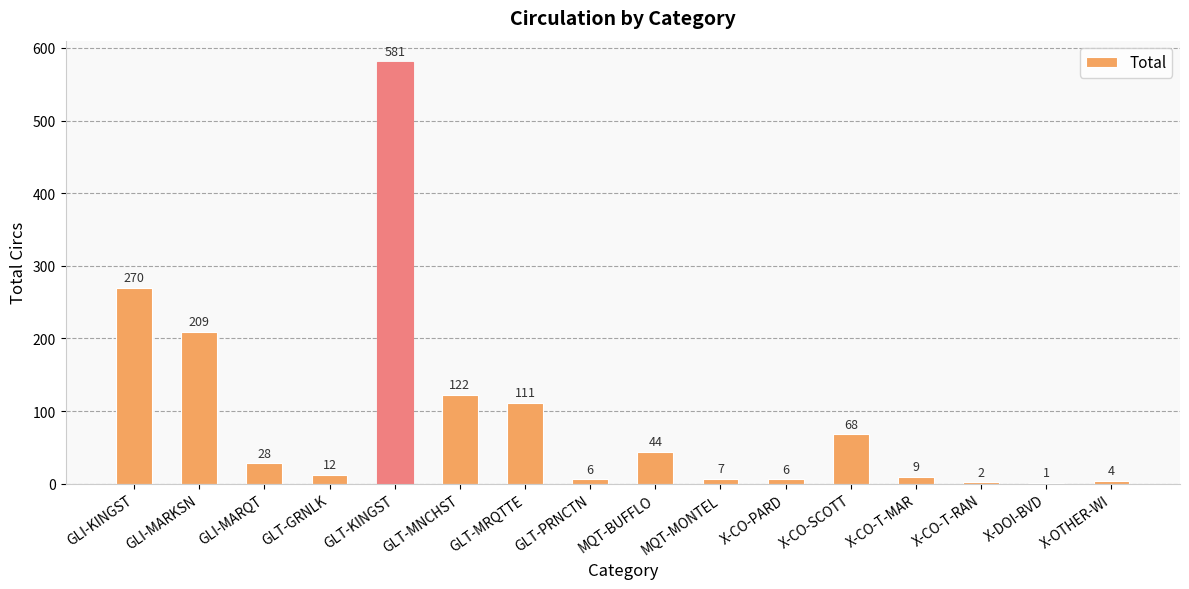

What is the sum of the values at X-CO-SCOTT and X-CO-T-RAN?

70